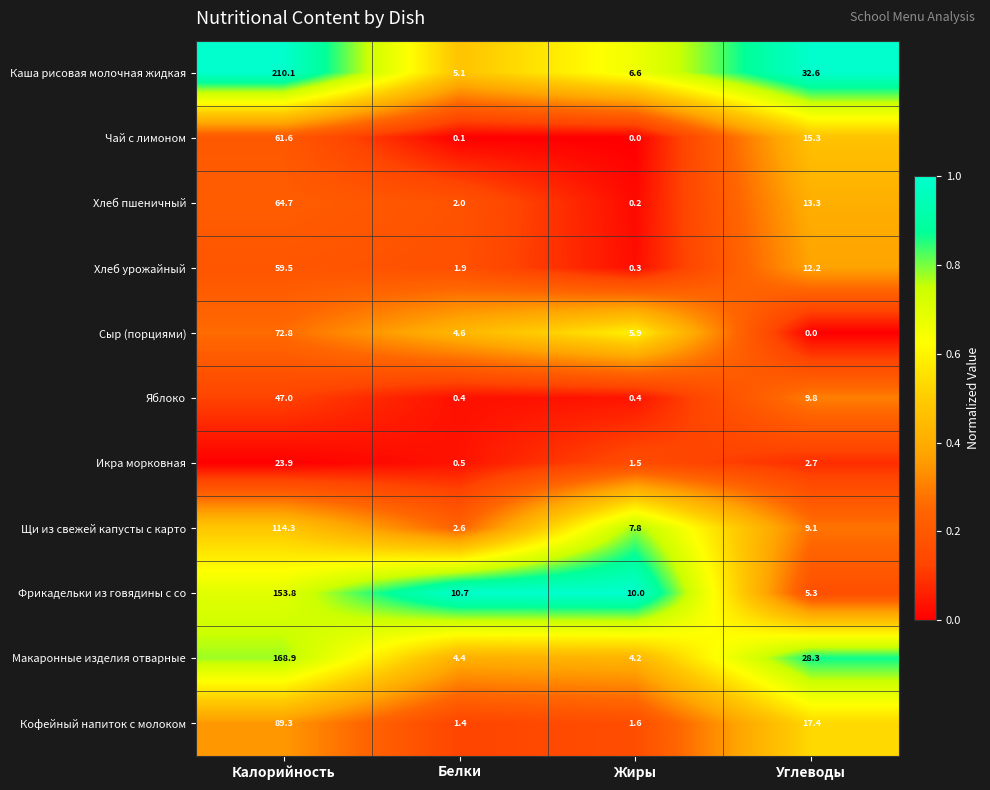

How many distinct data groups are displayed?

11